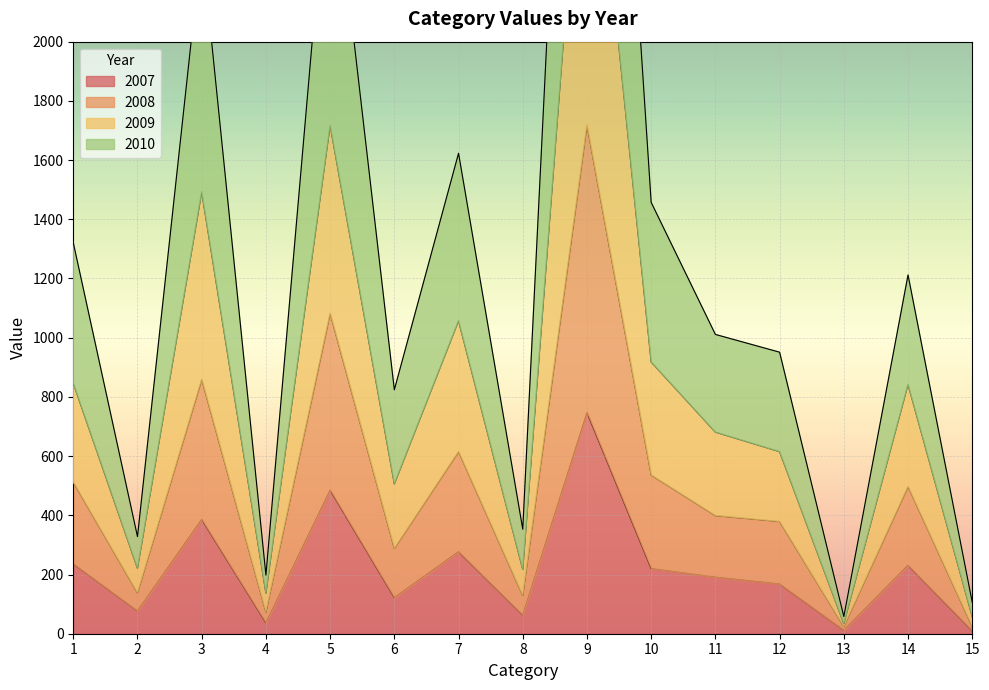

At which category does 2009 reach its first local valley?

2